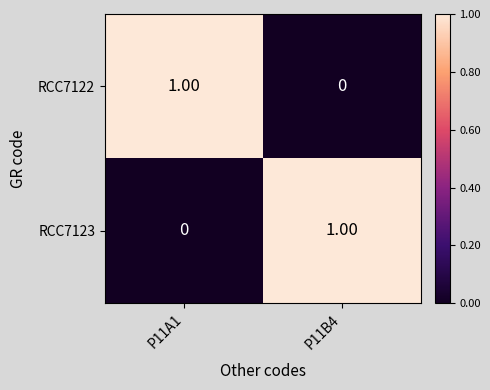

Rank the categories by RCC7123 value from highest to lowest.

P11B4, P11A1